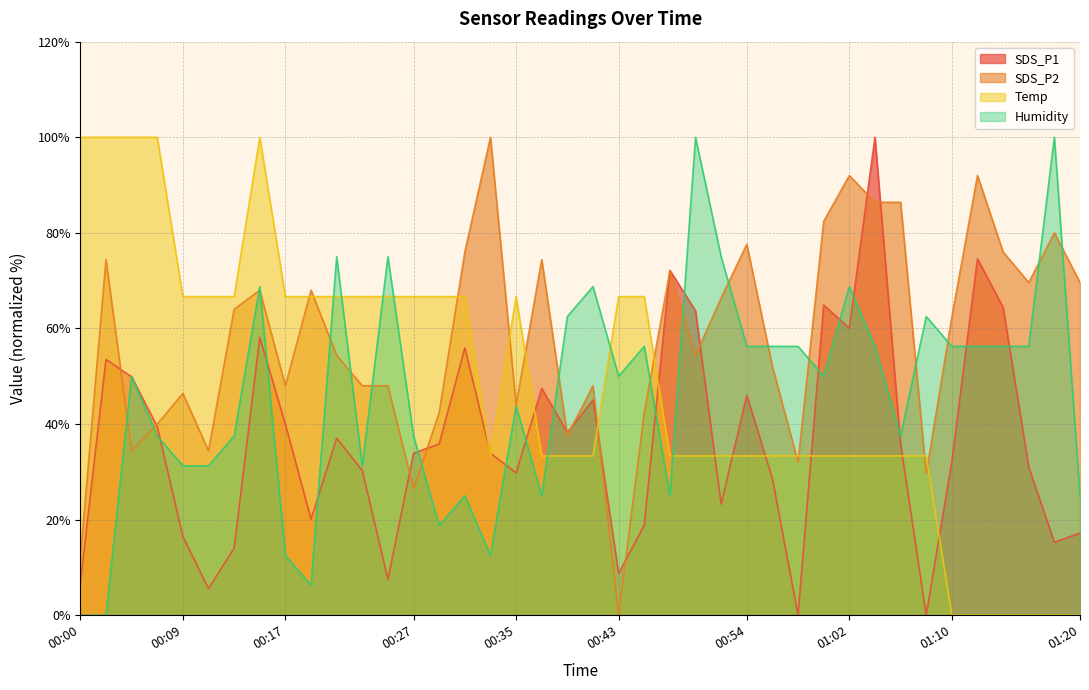

At how many categories does at least one series exceed 13?

40